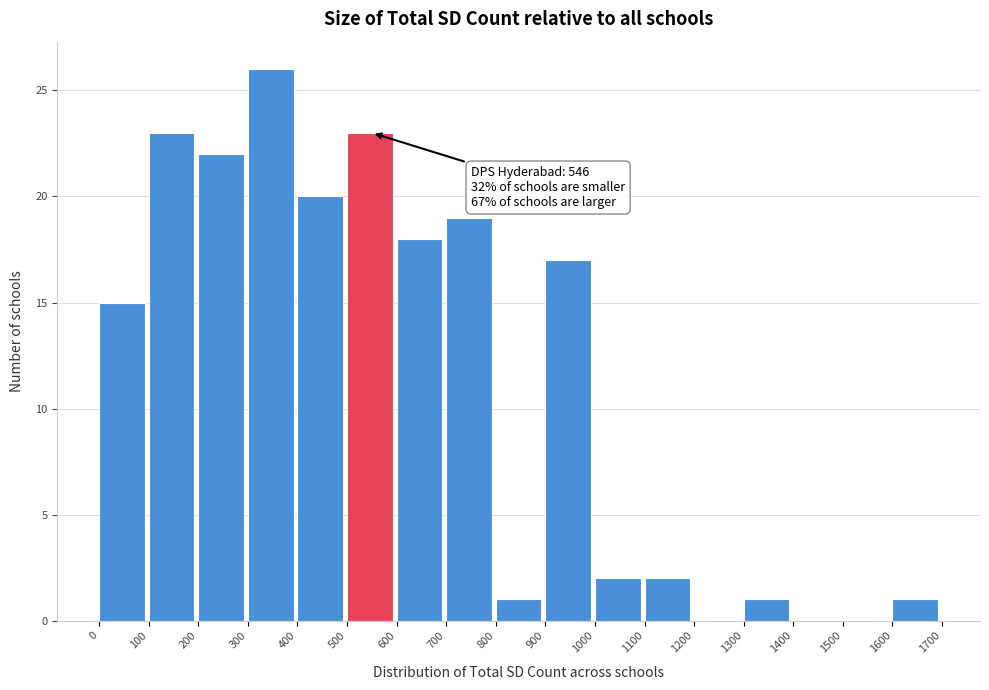

Over which range of the x-axis is the bar tallest?

300 to 400